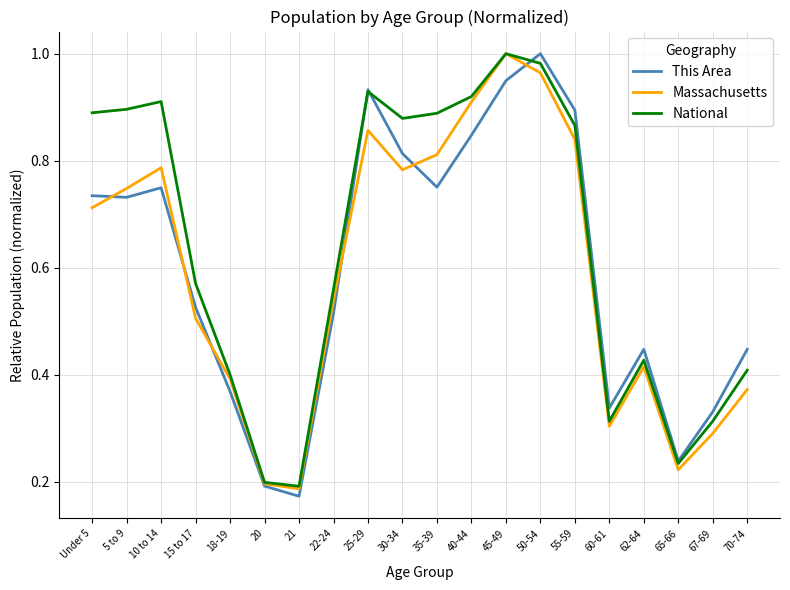

True or false: National has a value of 0.5 at 67-69.

False